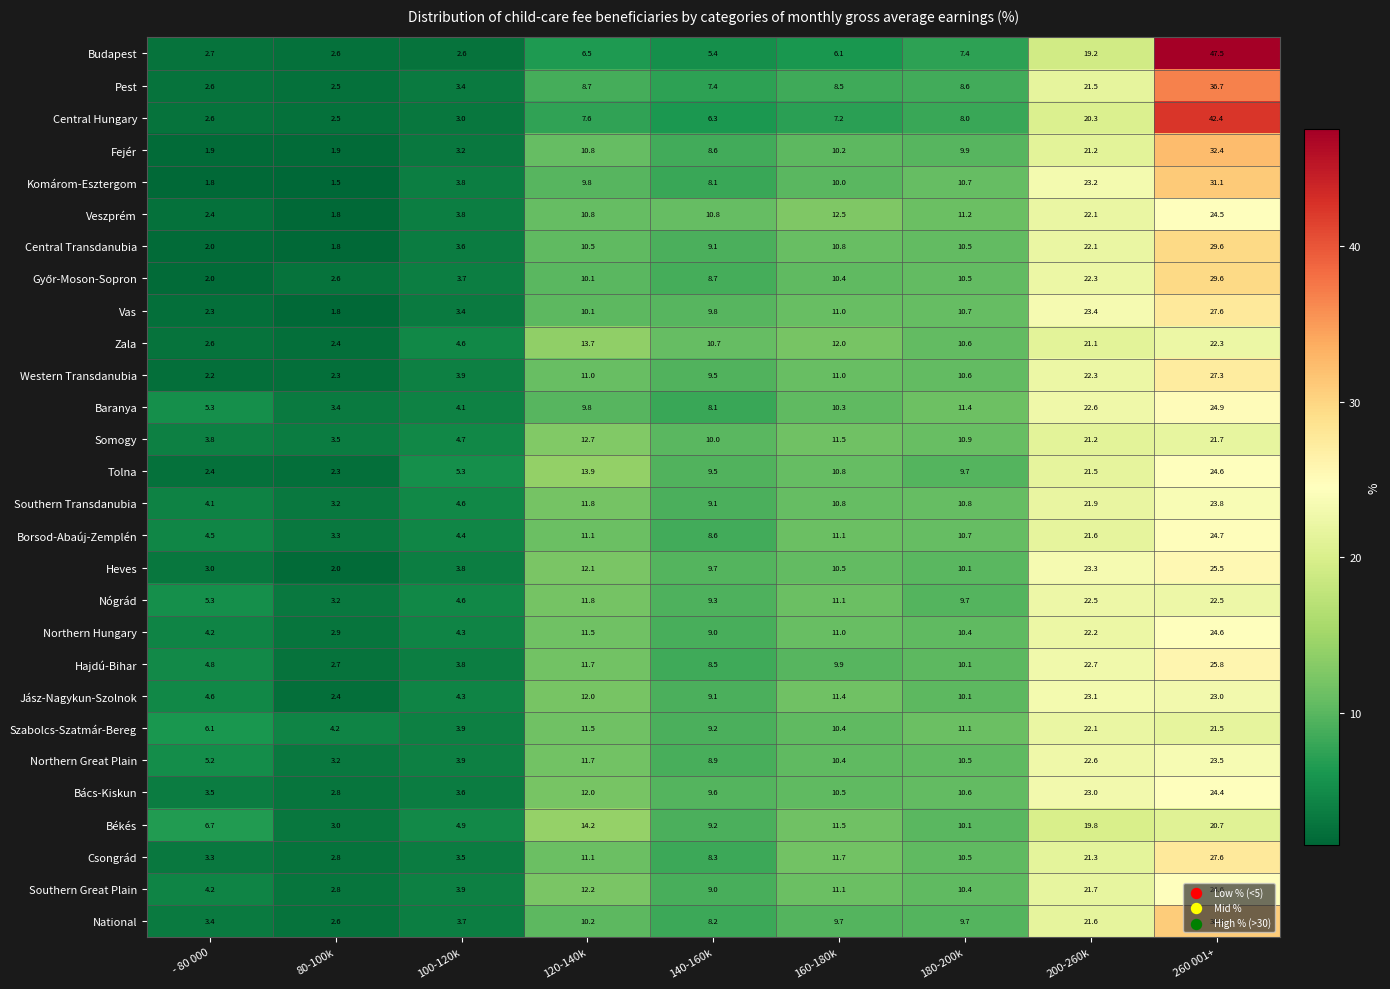

At which label does Somogy first exceed 10?

120-140k